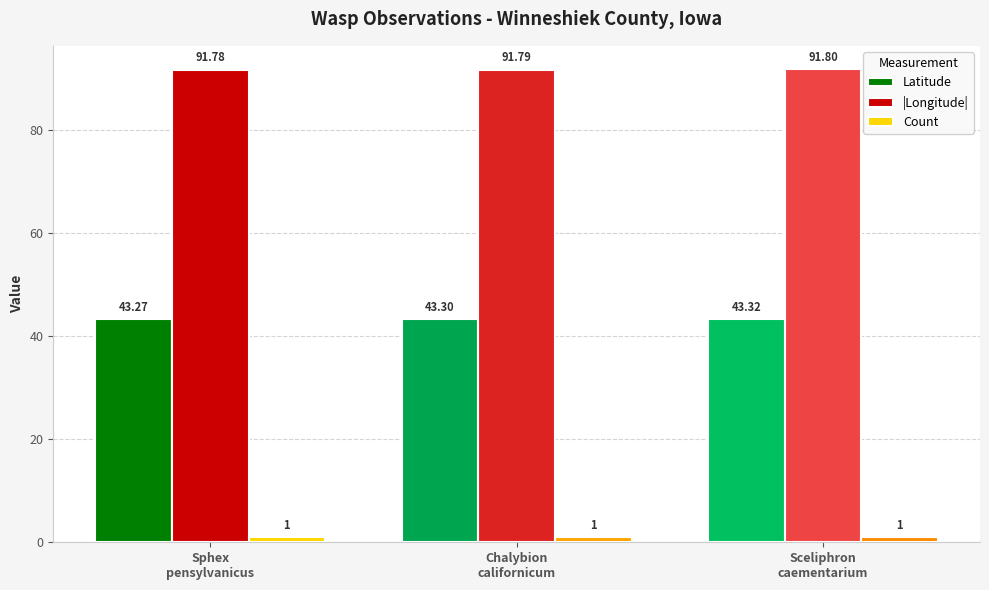

Read the Count value at Sceliphron
caementarium.

1.0